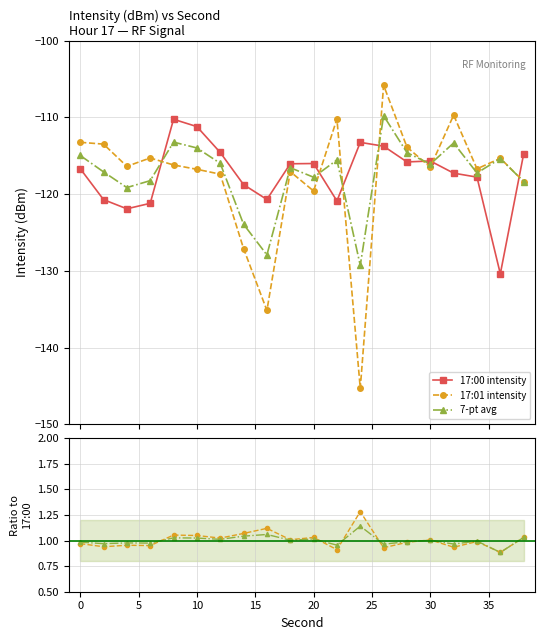

What is the difference between the second highest and second lowest values in the 17:00 intensity series?

10.7